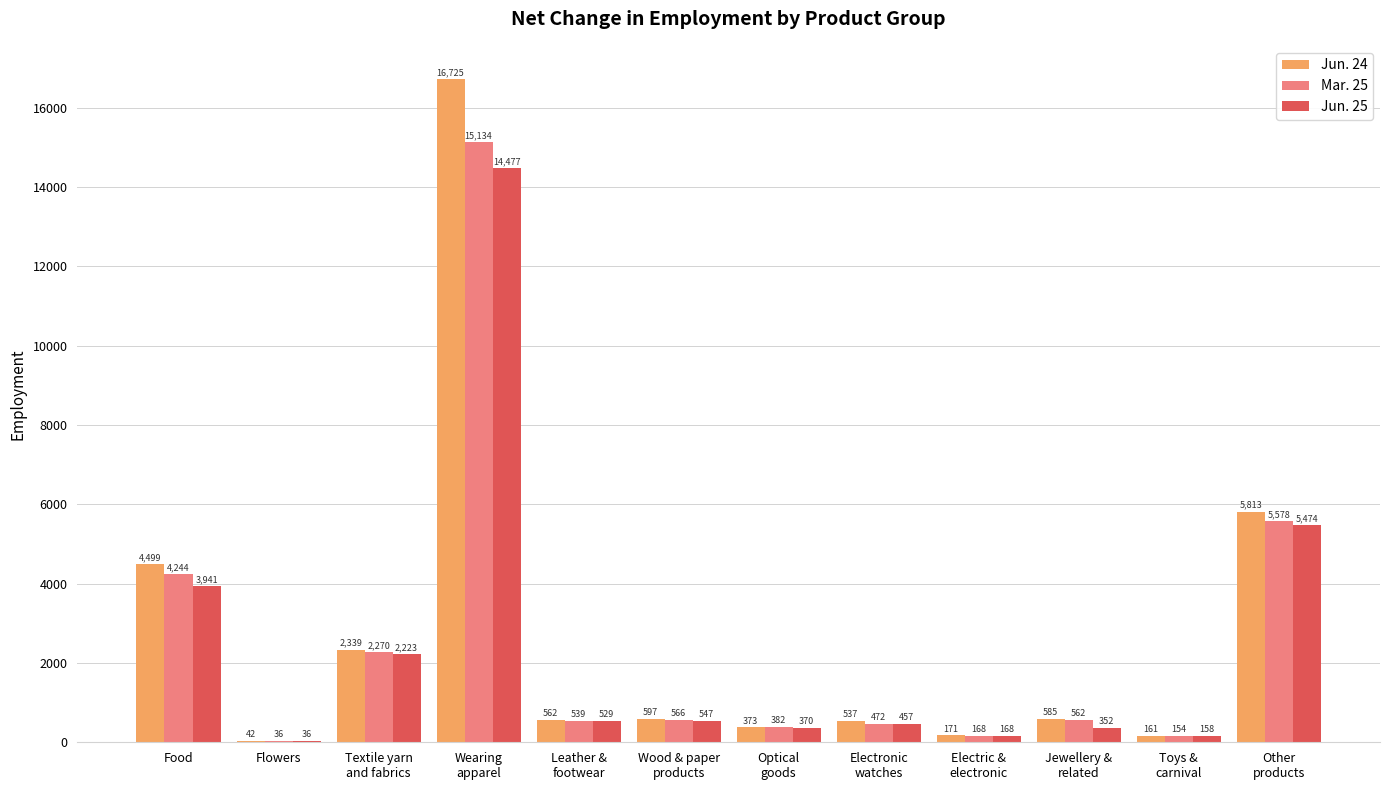

Which series changed the most between Flowers and Toys &
carnival?

Jun. 25